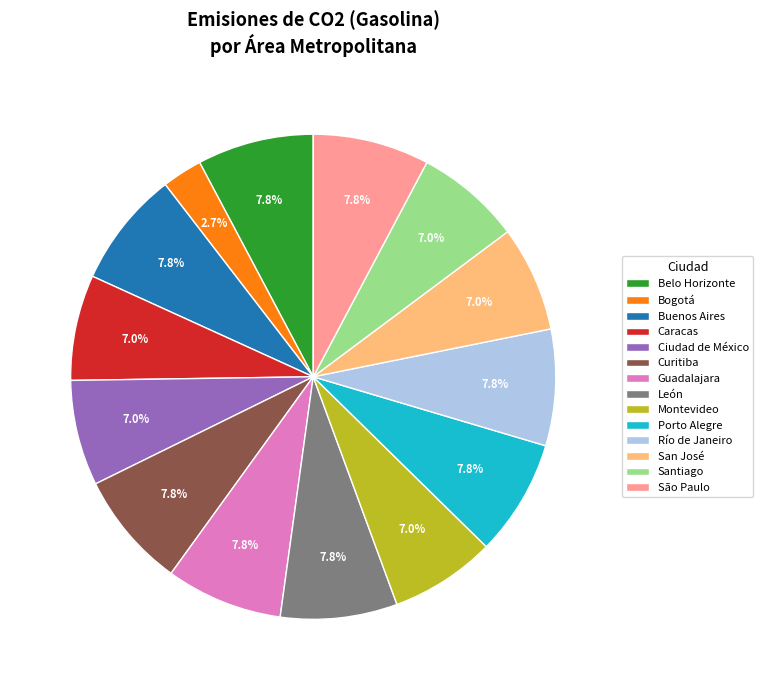

Do Belo Horizonte and San José together represent more than half of the pie?

No